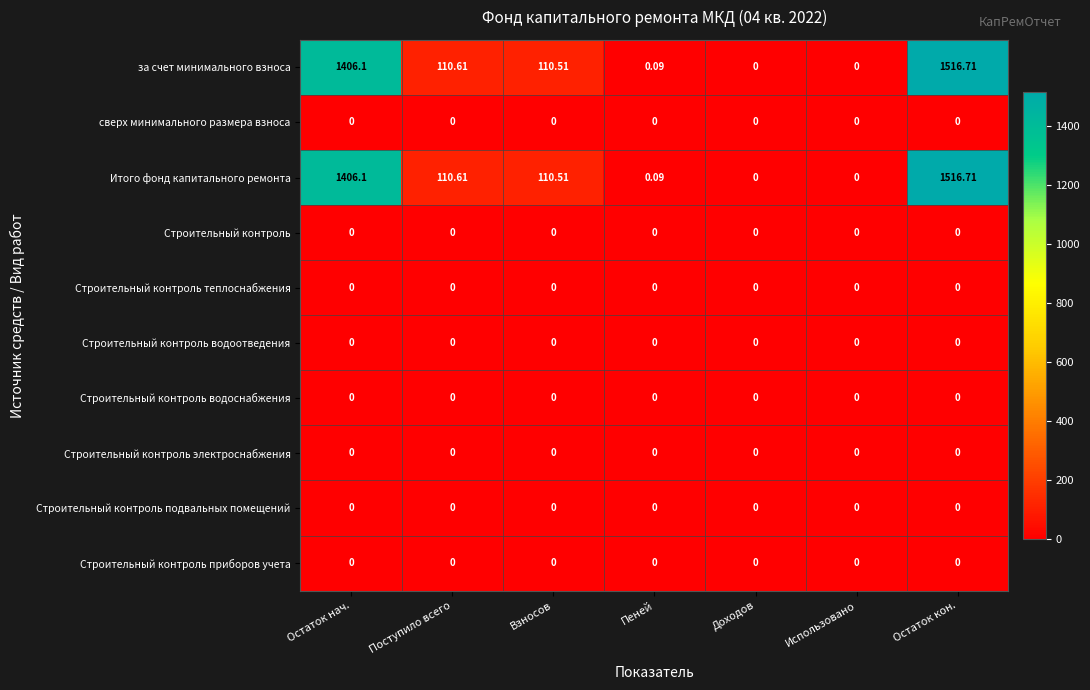

Is the value of Строительный контроль теплоснабжения at Остаток нач. greater than the value of Итого фонд капитального ремонта at Остаток нач.?

No